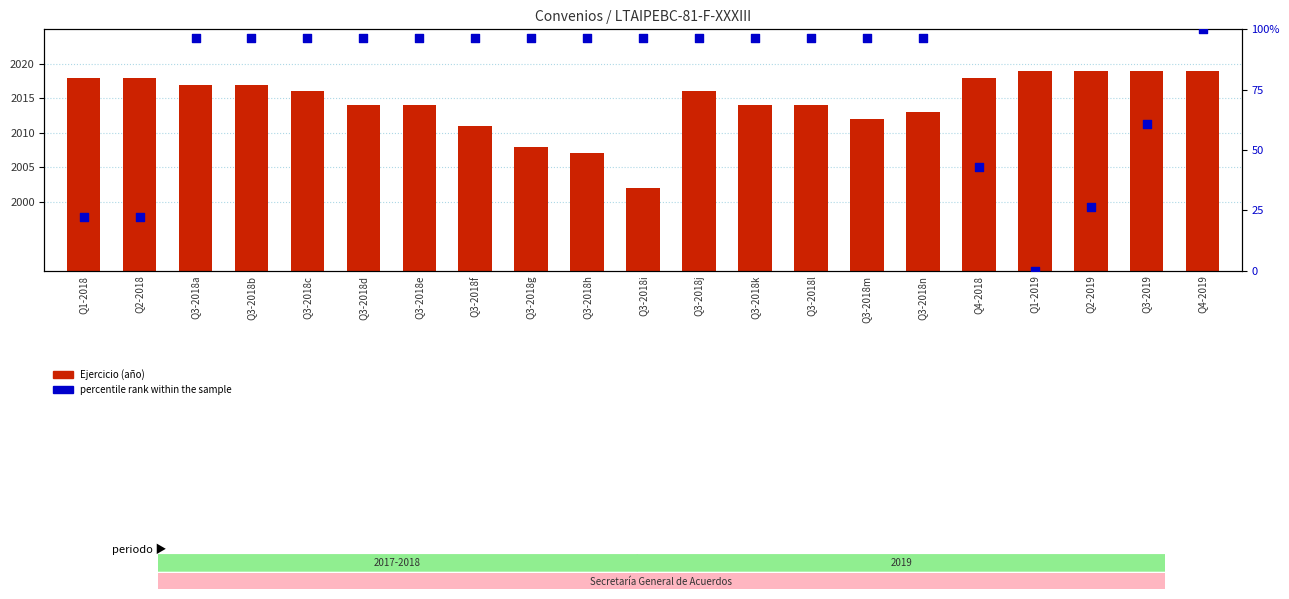

At how many categories does at least one series exceed 11?

21